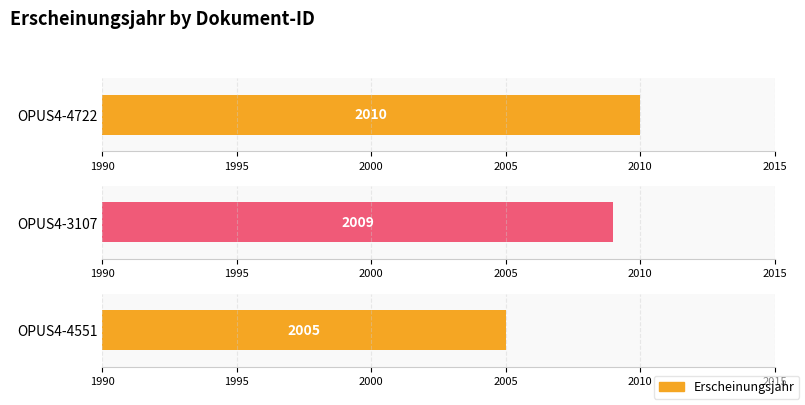

What is the value of the 1st bar from the left?

2010